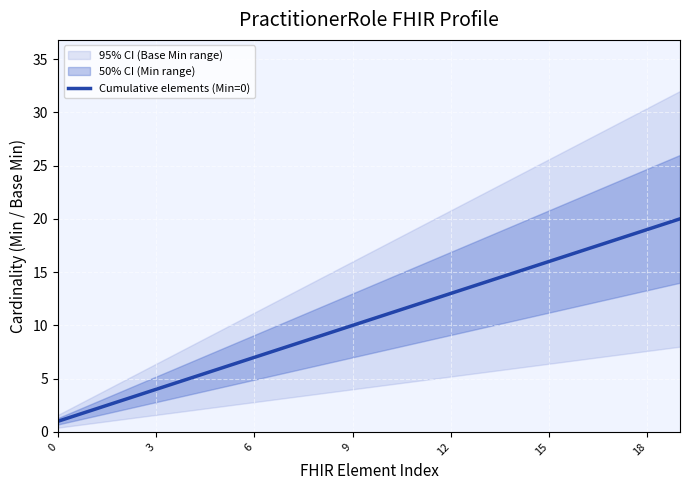

Read the value at 0.

1